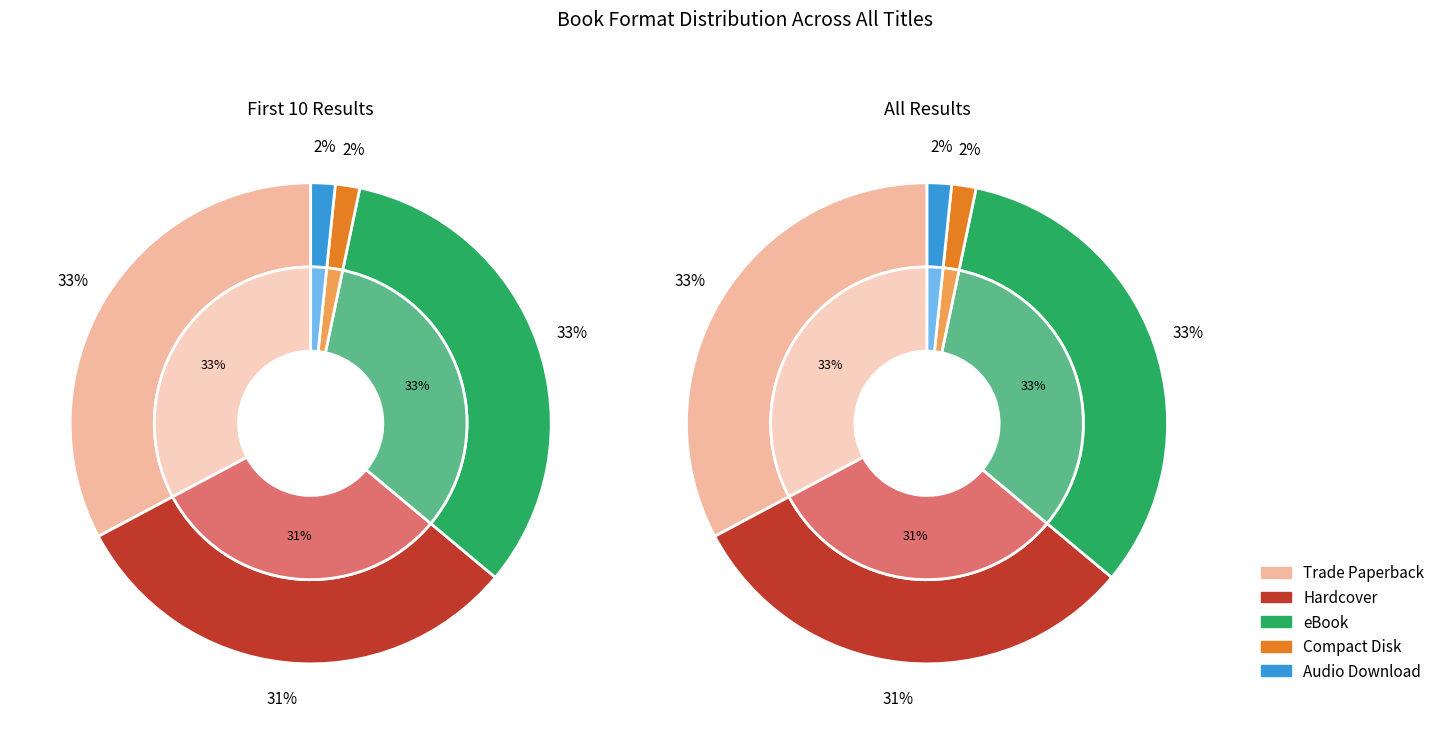

To the nearest percent, what is the combined percentage of Compact Disk and Hardcover?

34%